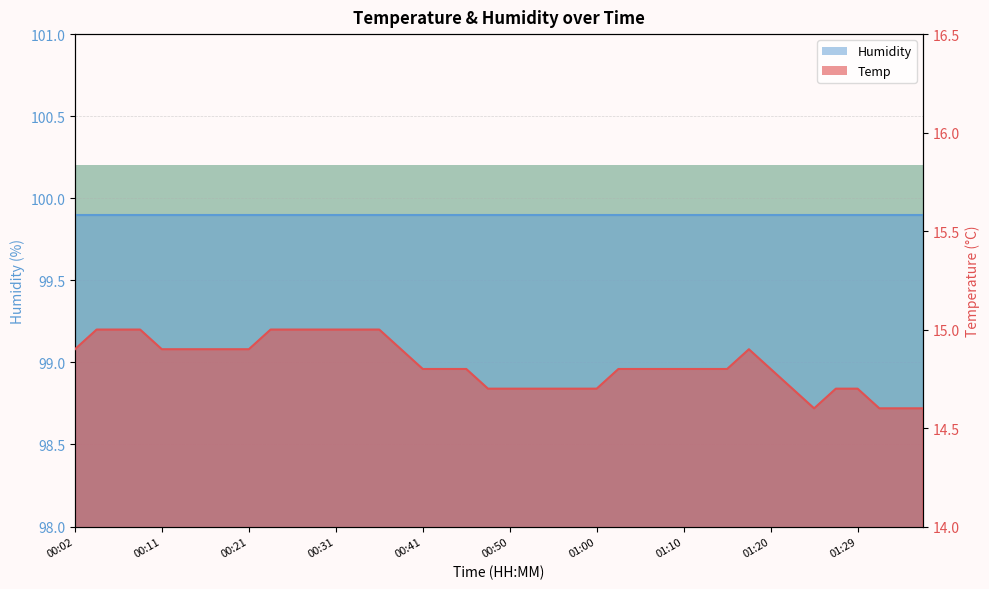

What is the average value?

14.8